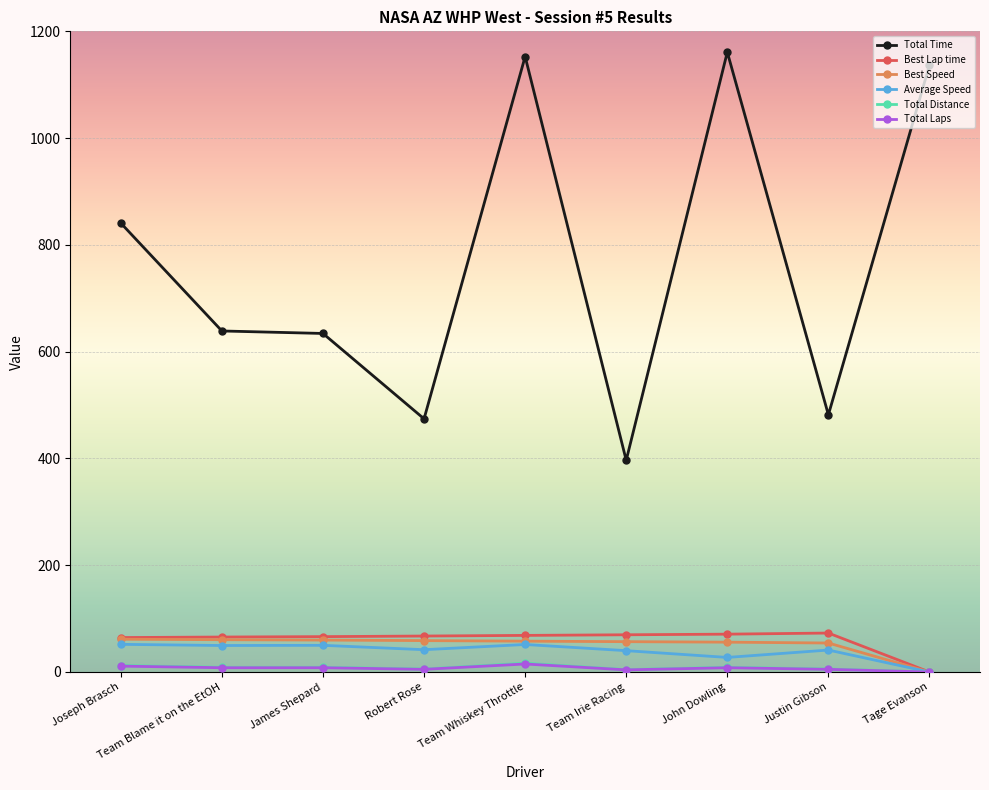

Is it true that Best Speed equals 98.4 at James Shepard?

False